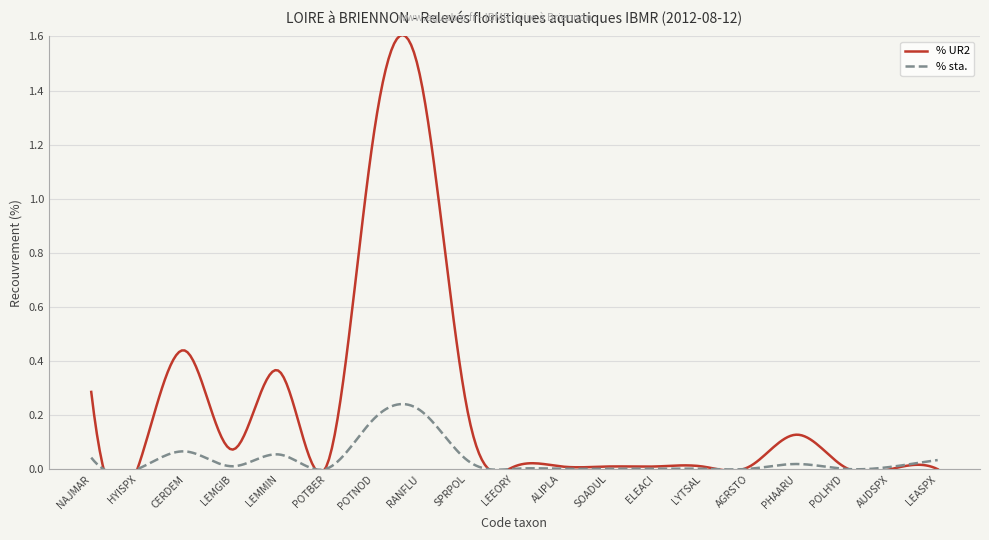

At POTNOD, list the series in order from largest to smallest.

% UR2, % sta.